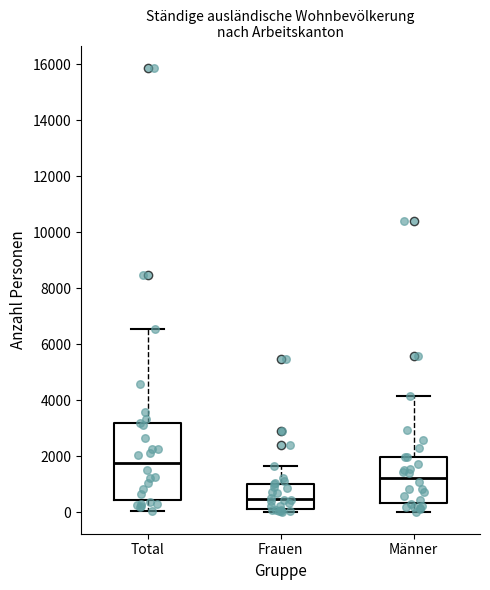

Which box has the lowest median line?

Frauen